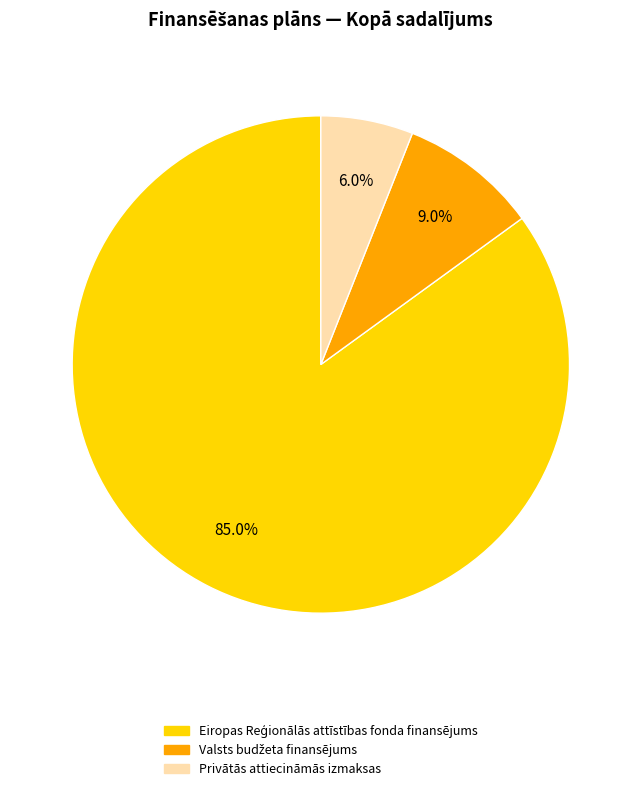

Which category has the smallest portion of the pie?

Privātās attiecināmās izmaksas